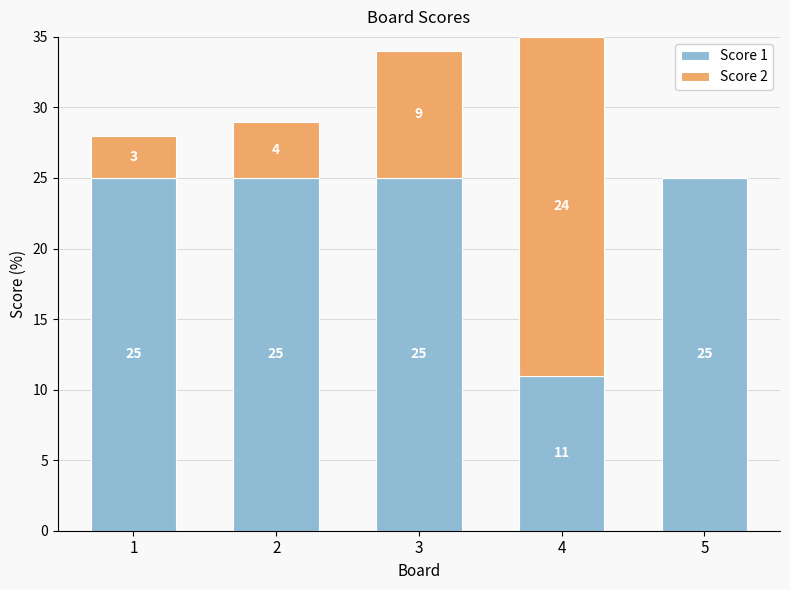

What is the maximum value for Score 1?

25